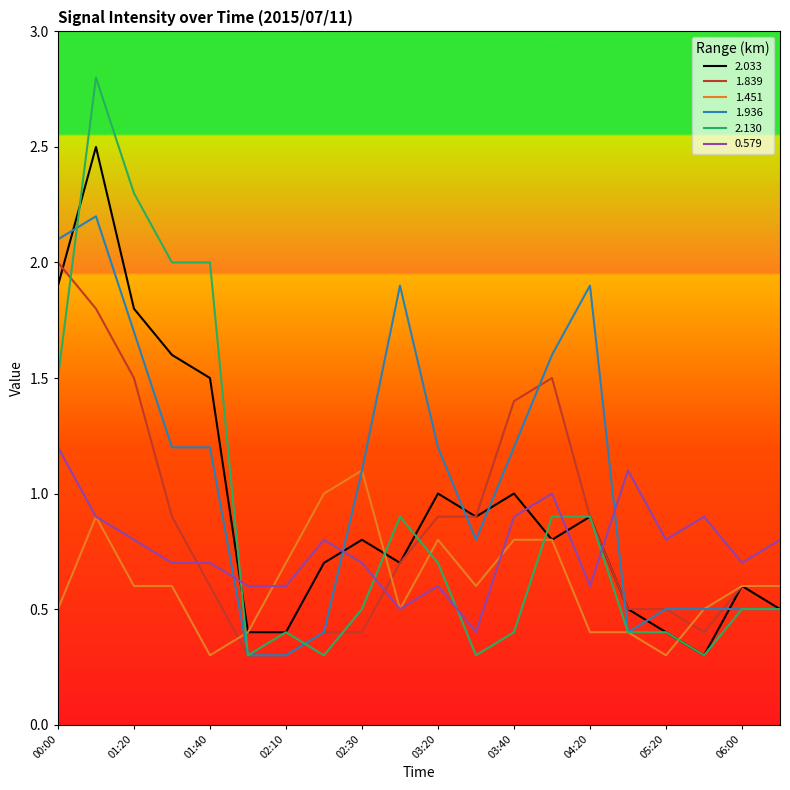

What is the maximum value for 1.936?

2.2